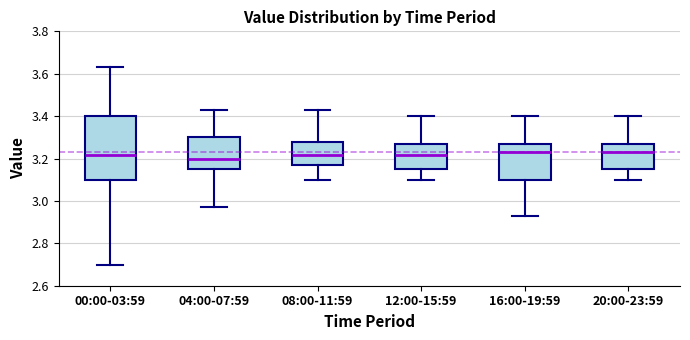

Which box is the tallest, from its lower edge to its upper edge?

00:00-03:59